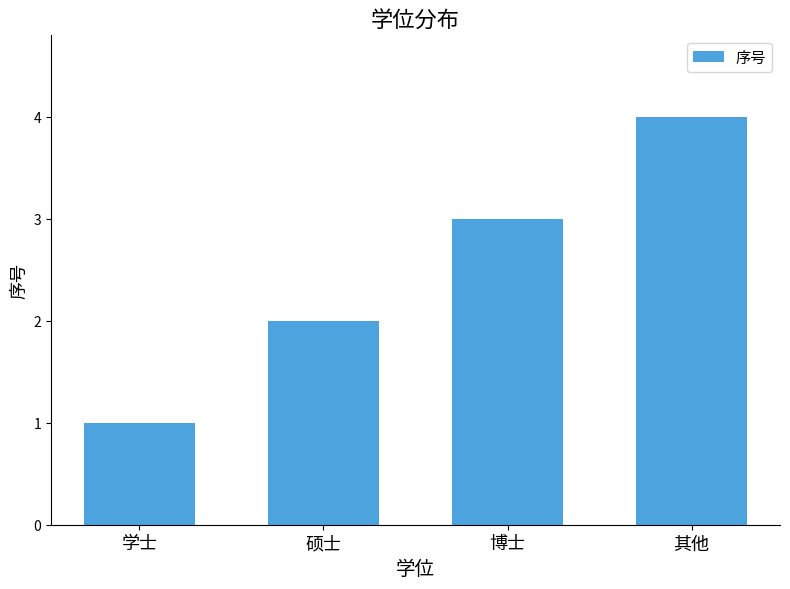

List the labels in order of value, smallest first.

学士, 硕士, 博士, 其他